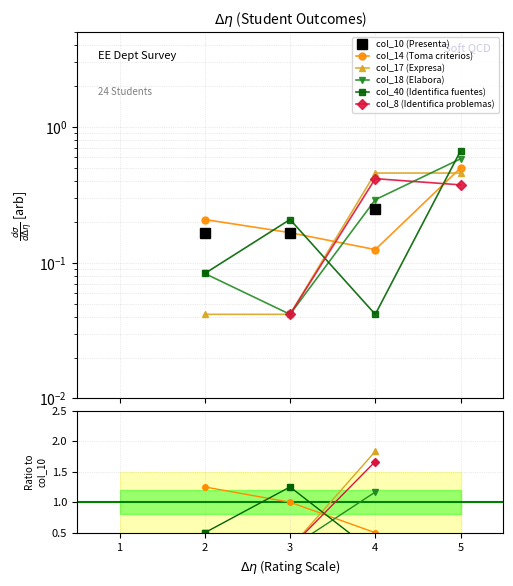

Is this an area chart (filled region under the line)?

No